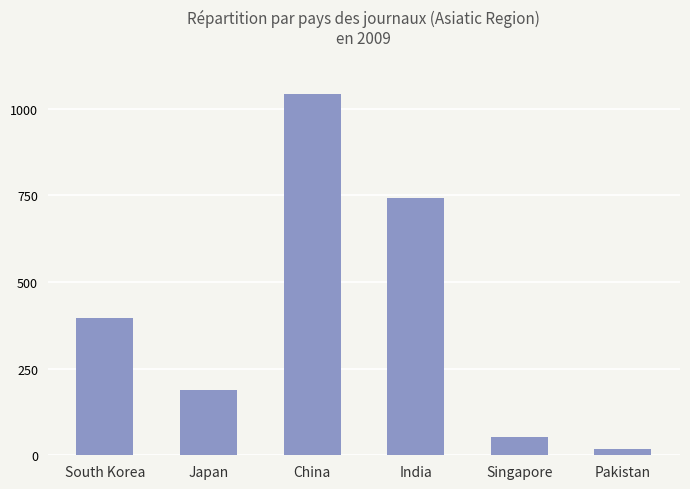

Reading right to left, what are all the values shown in this chart?

Pakistan=18	Singapore=54	India=742	China=1042	Japan=188	South Korea=396